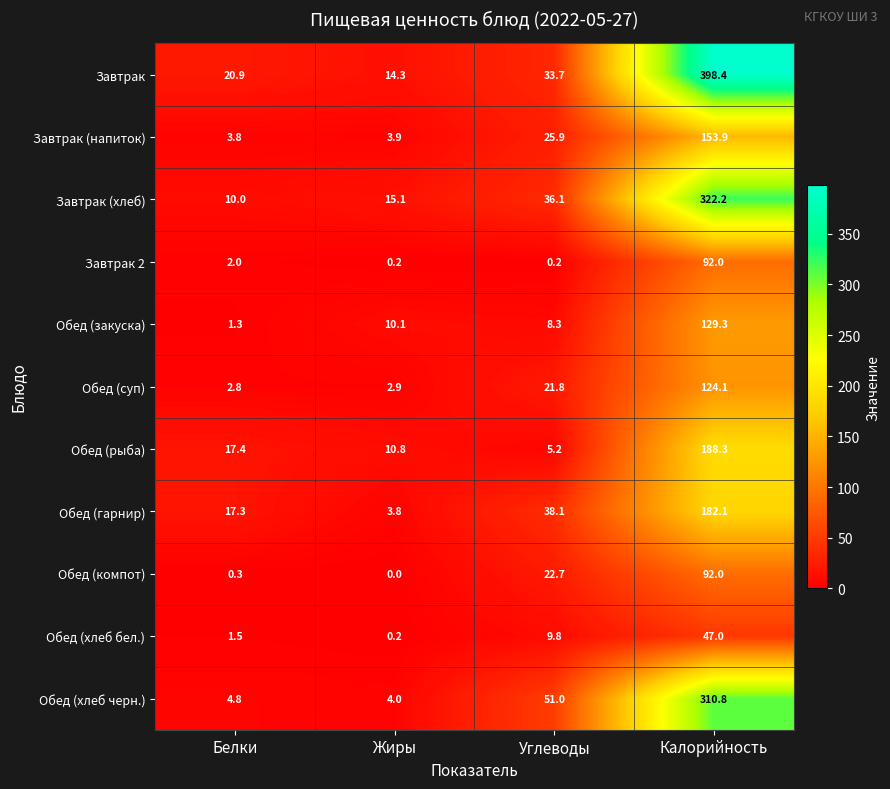

What is the difference between the Обед (компот) values at Углеводы and Белки?

22.4